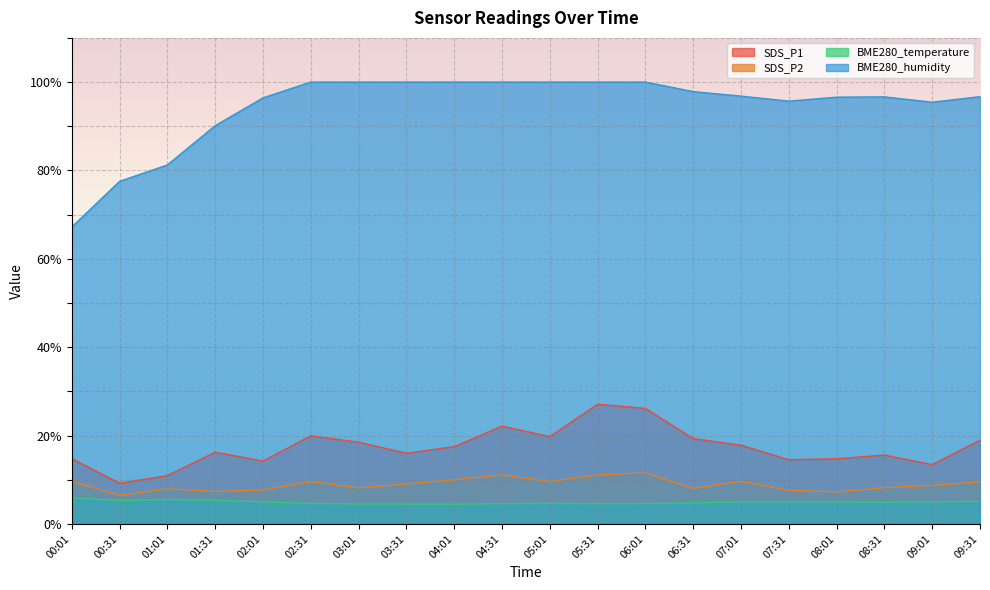

Which label corresponds to the smallest value in the chart?

04:01